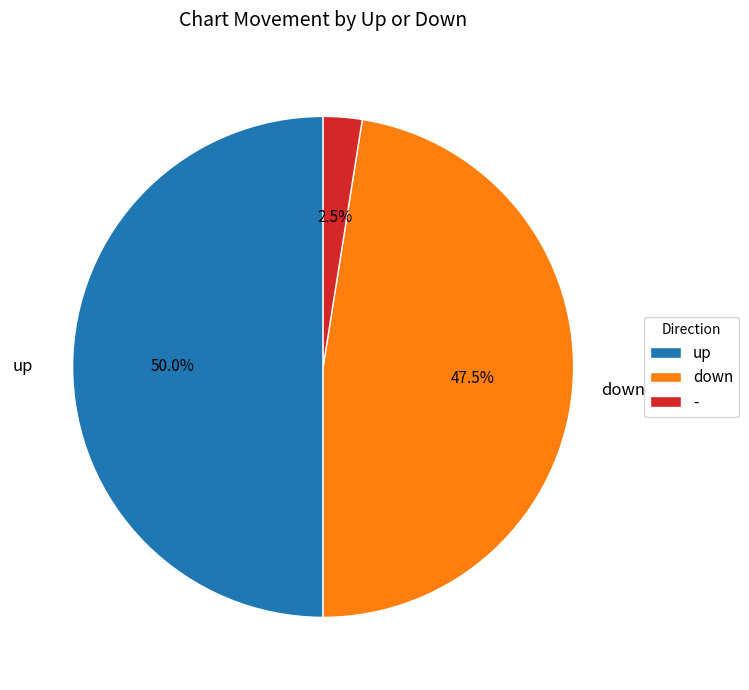

What is the largest slice in the pie chart?

up